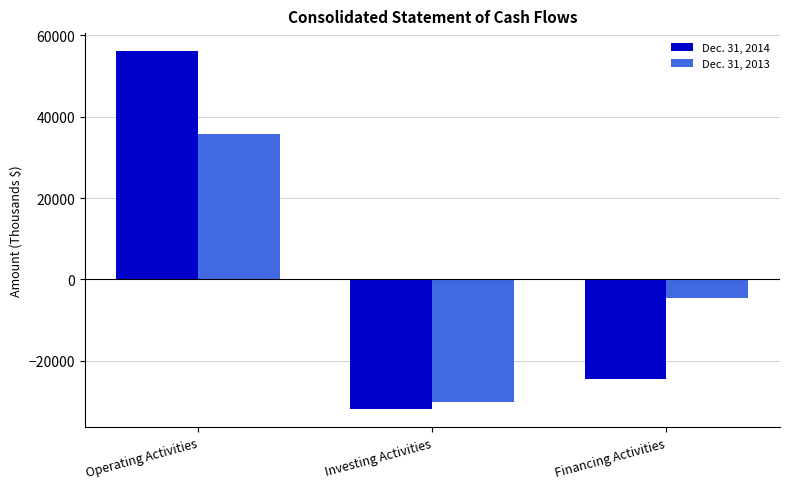

What is the smallest value displayed?

-31924